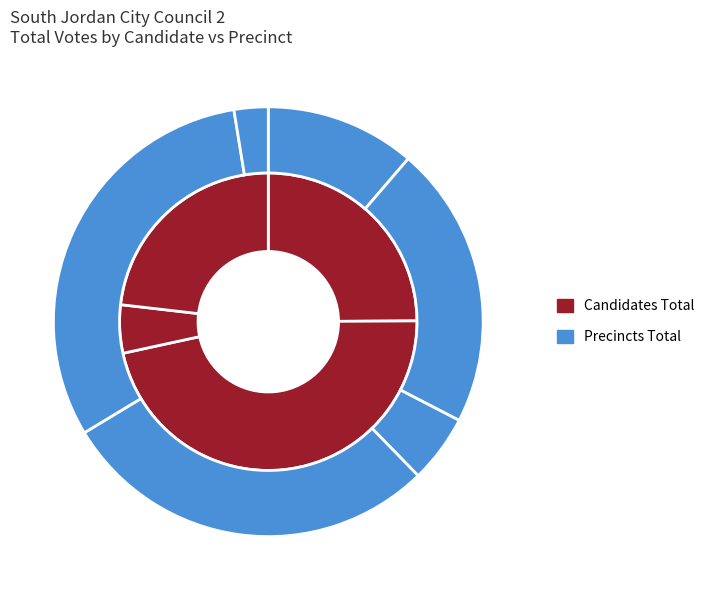

Which category has the biggest portion of the pie?

SJD010